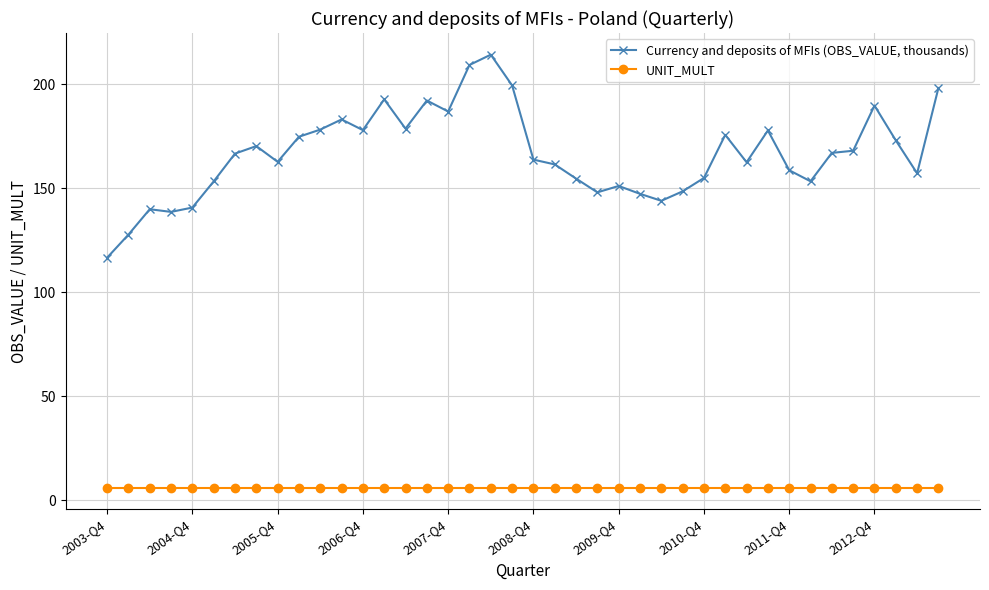

Rank the series by their maximum value, from lowest to highest.

UNIT_MULT, Currency and deposits of MFIs (OBS_VALUE, thousands)